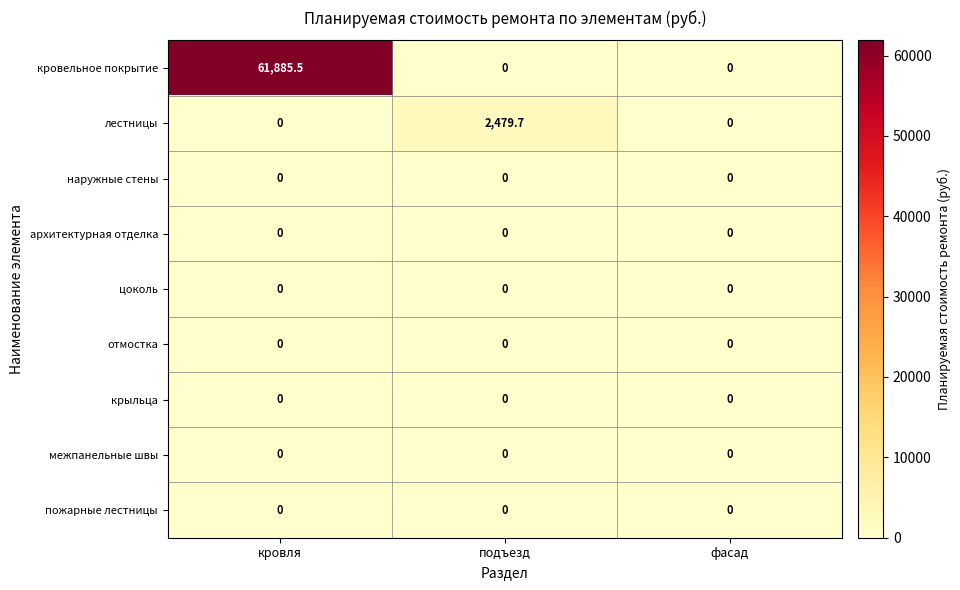

What is the total value across all series at подъезд?

2479.7